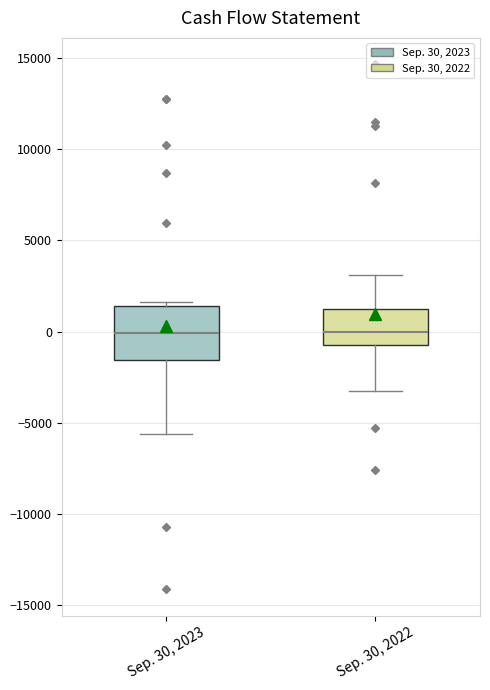

Comparing the boxes themselves (not the whiskers), which one is the tallest?

Sep. 30, 2023